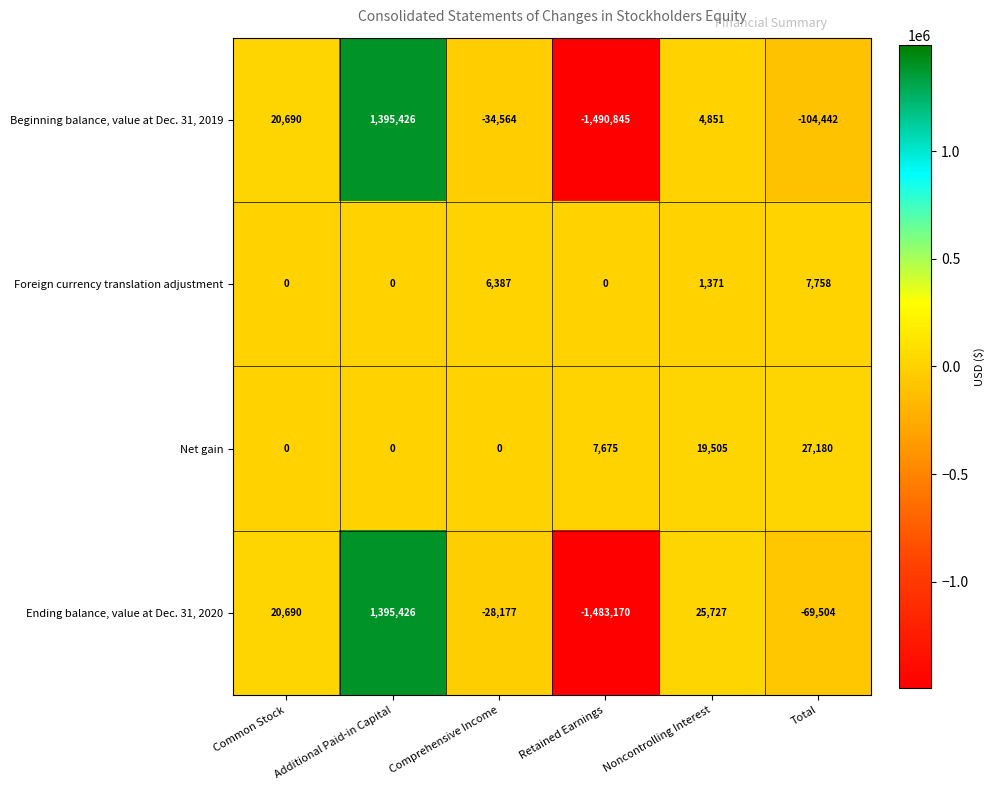

Rank the series at Noncontrolling Interest from highest to lowest value.

Ending balance, value at Dec. 31, 2020, Net gain, Beginning balance, value at Dec. 31, 2019, Foreign currency translation adjustment